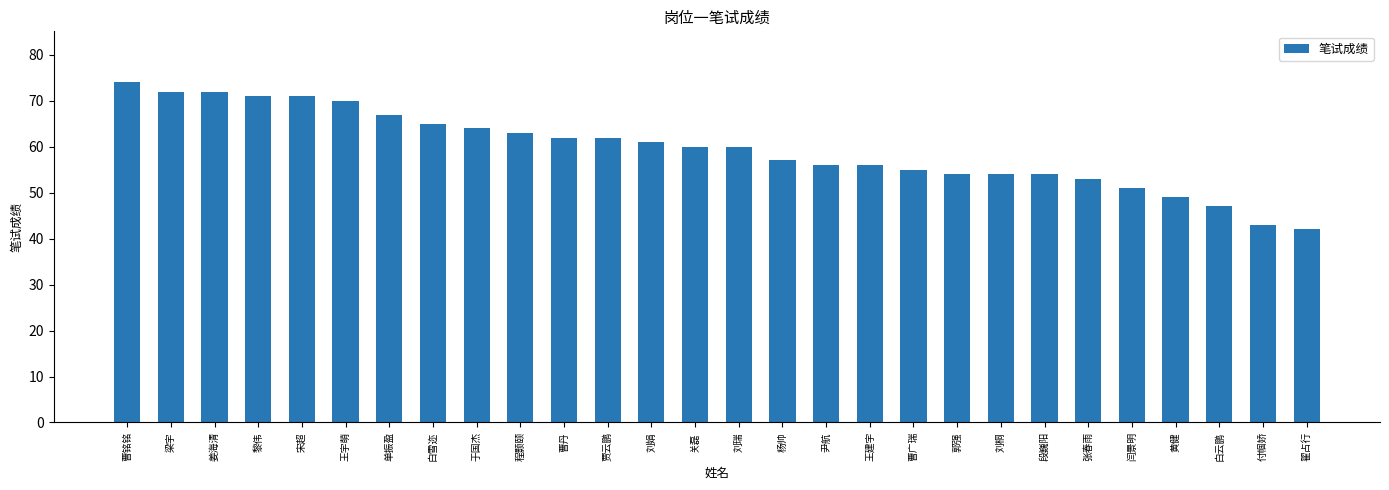

What is the label of the 4th bar from the right?

黄健